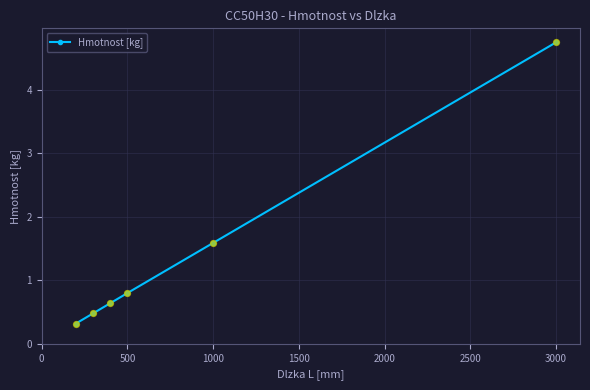

What is the value of the 5th point from the left?

1.6